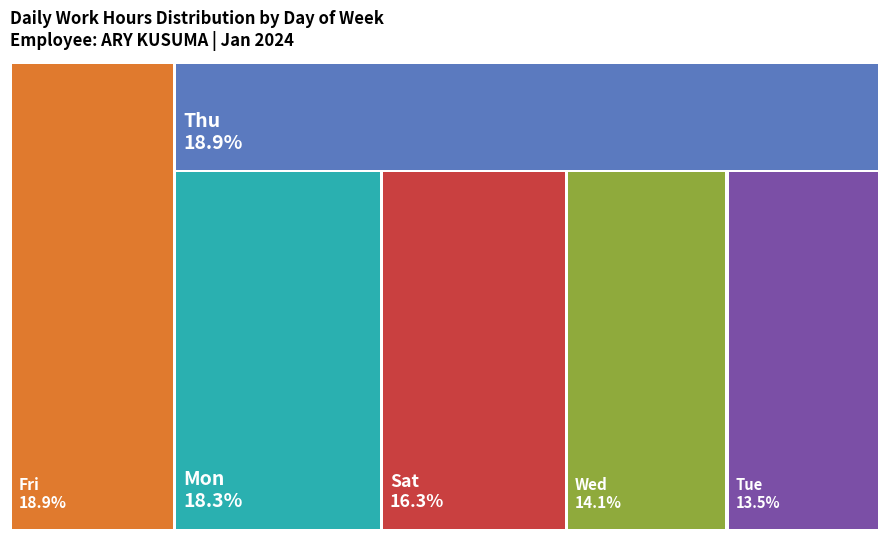

Is there a majority slice in this chart?

No